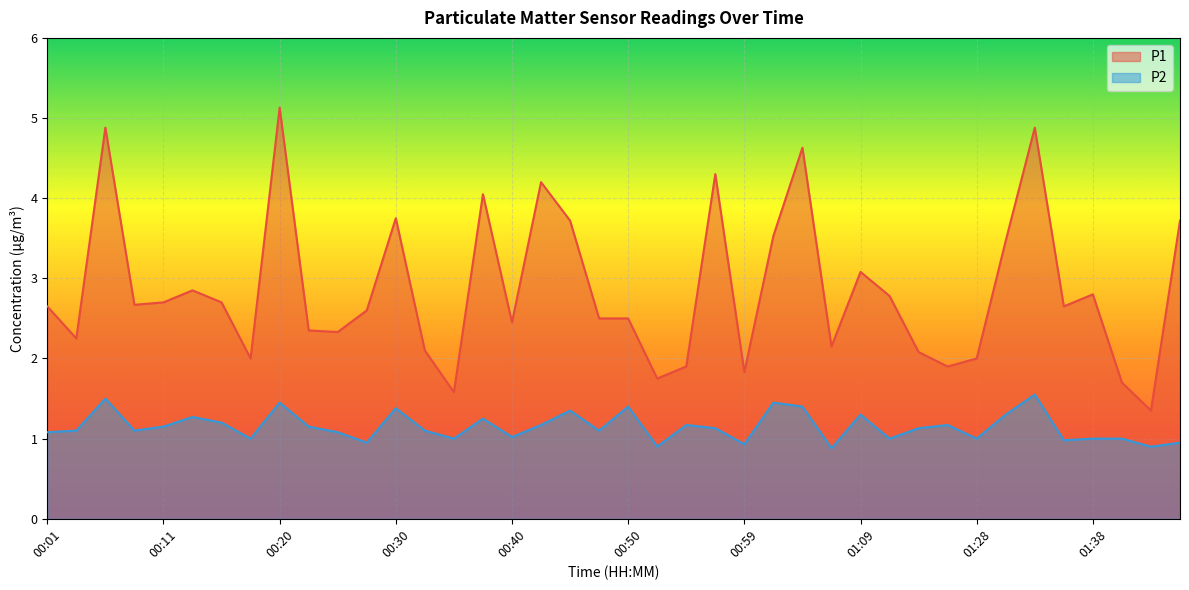

What is the difference between the P2 values at 00:35 and 00:54?

0.2